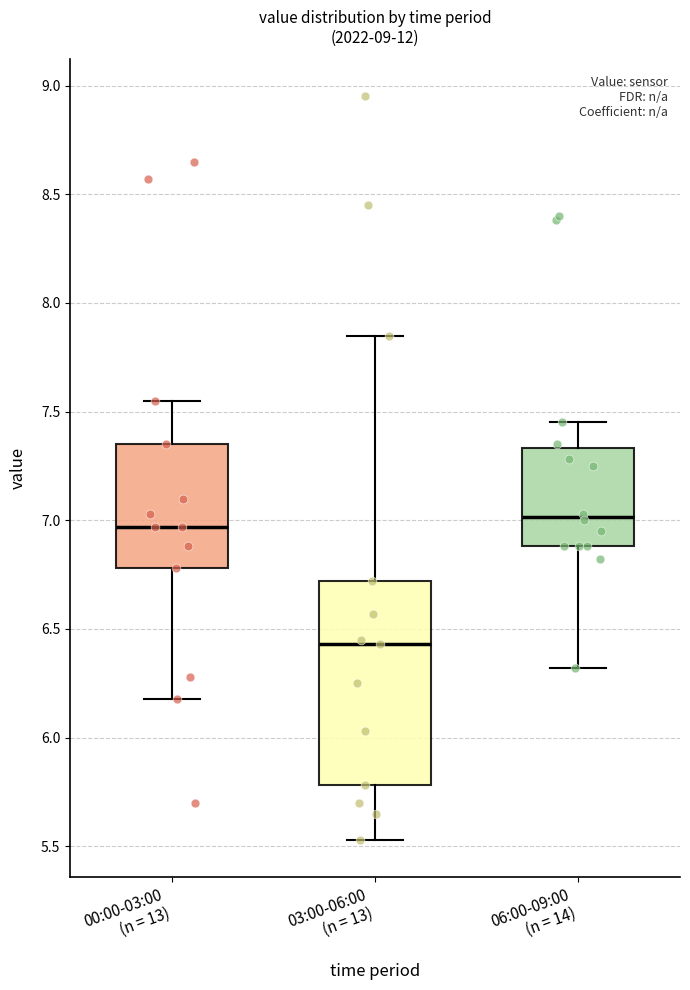

Where does the lower whisker of the box for 06:00-09:00 (n = 14) end on the y-axis? The values are not printed on the chart, so give them approximately, as read against the axis.

6.30